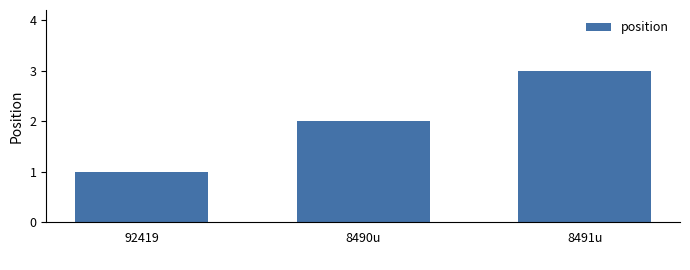

What is the sum of all values?

6